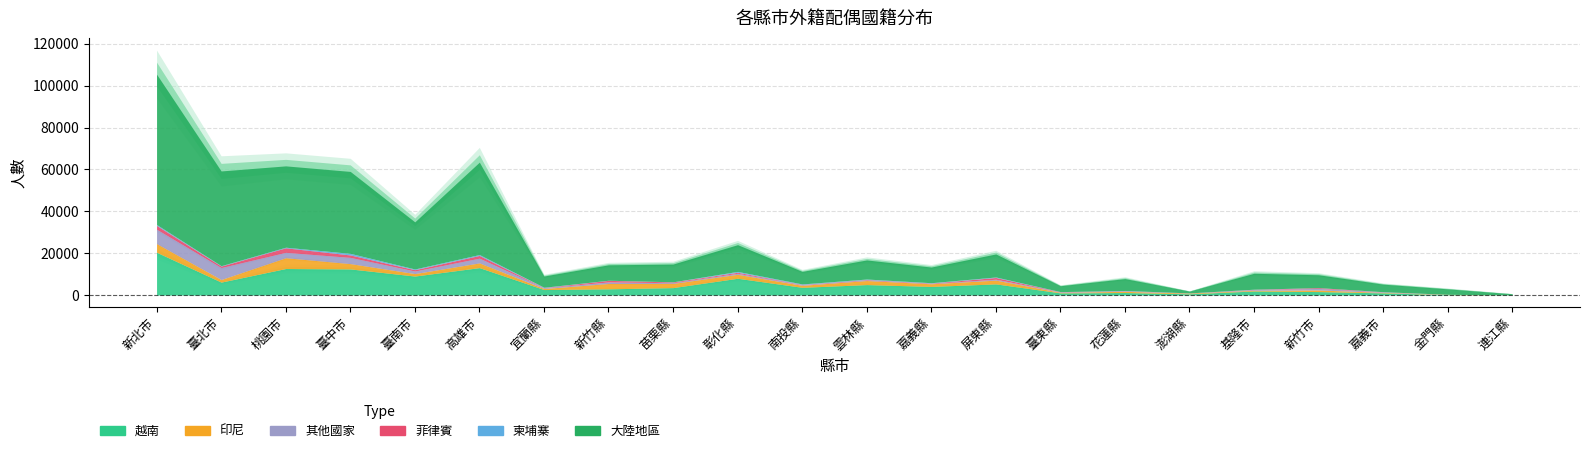

Where is the first local maximum for 印尼?

桃園市